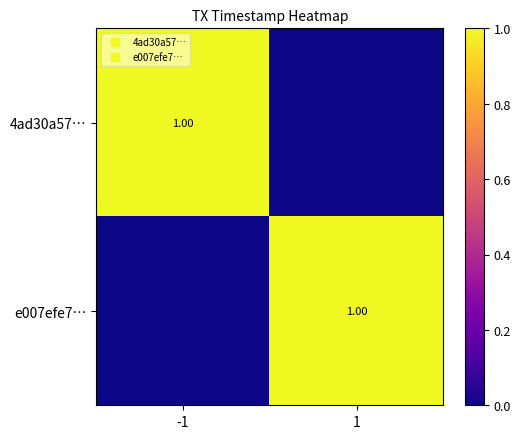

What is the difference between the 4ad30a57… values at -1 and 1?

1.0